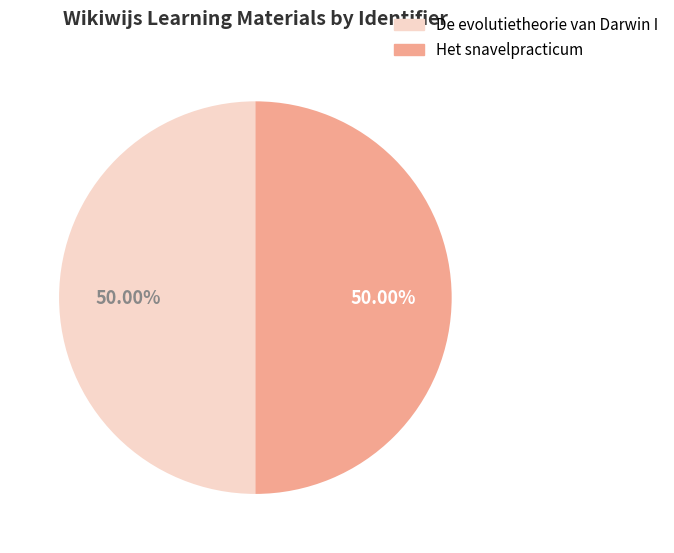

Approximately how many times larger is the value at Het snavelpracticum compared to De evolutietheorie van Darwin I?

1.0